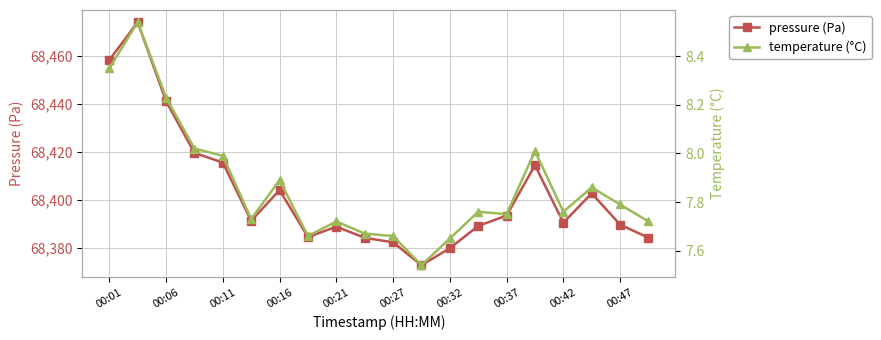

Which category has the lowest value in the temperature series?

11